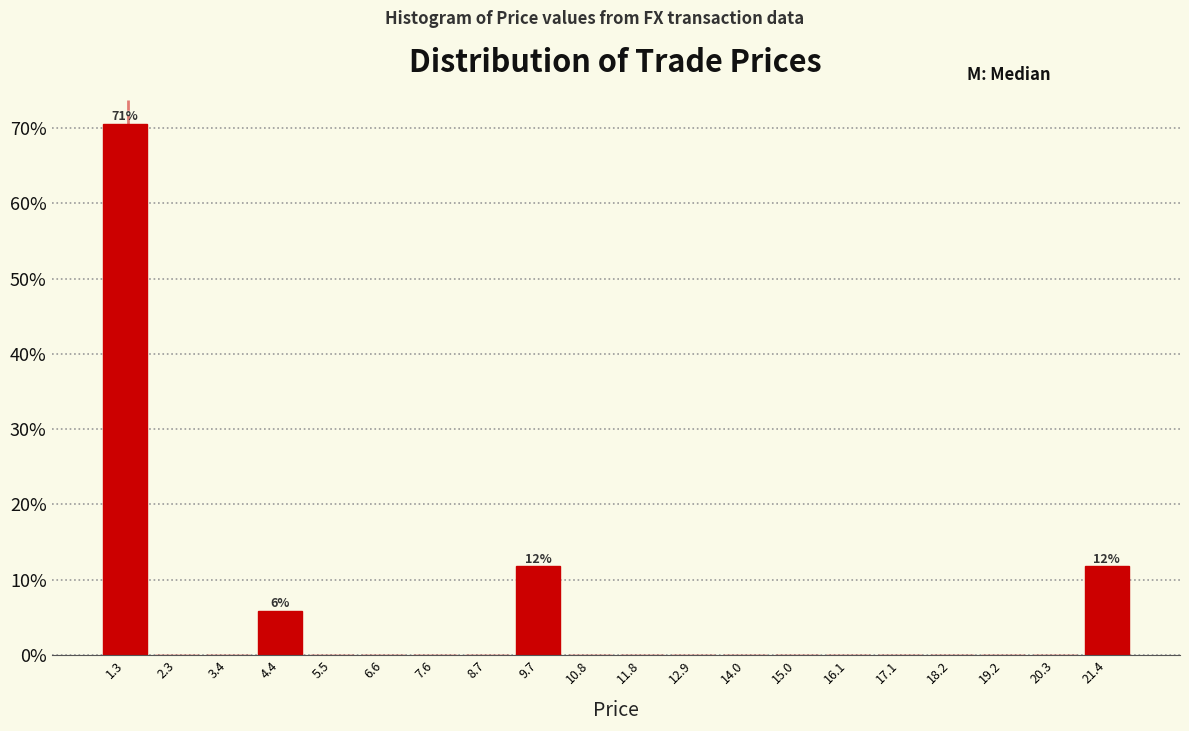

Which range on the x-axis has the tallest bar?

0.8 to 1.8